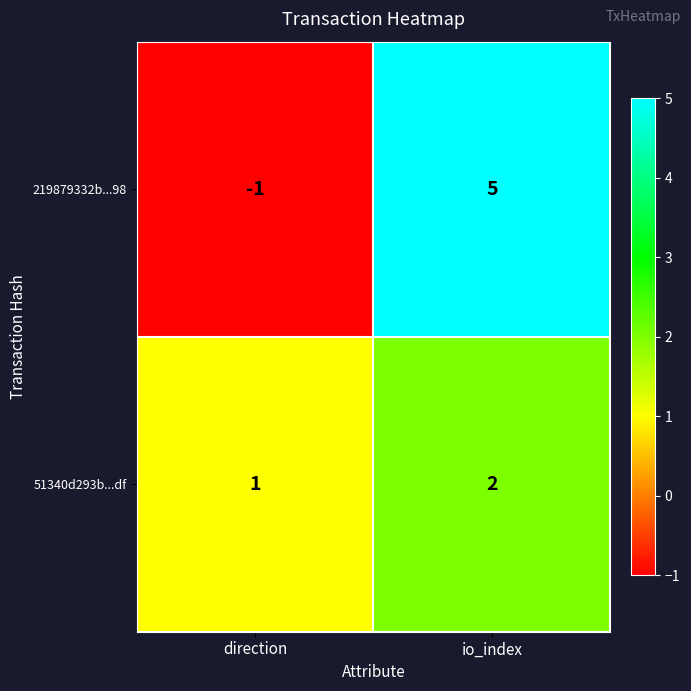

The 219879332b...98 series shows 7 at io_index. True or false?

False